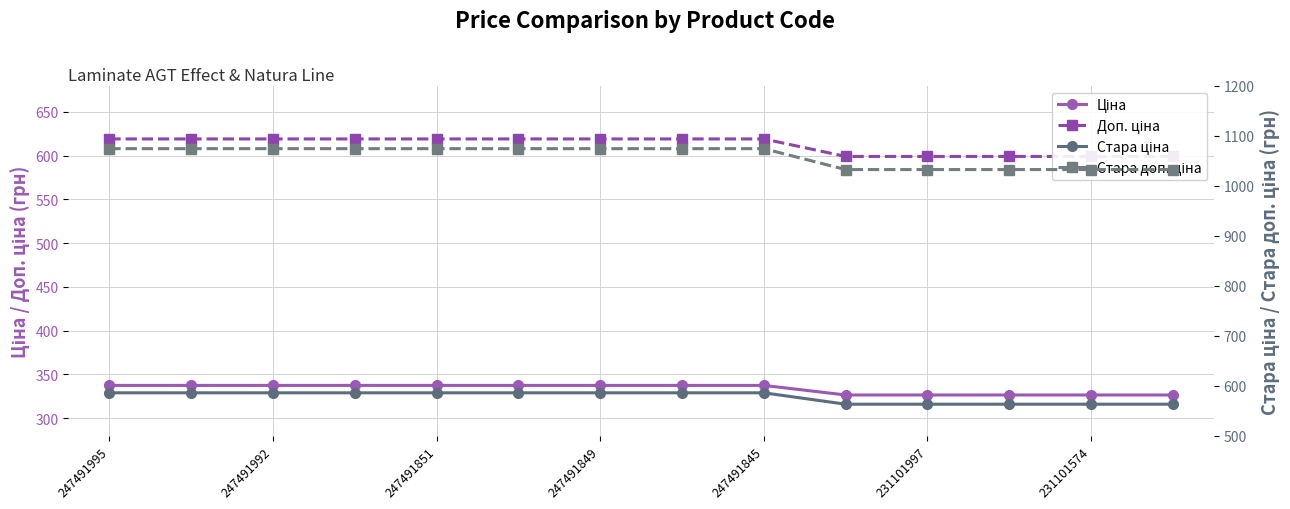

At 247491851, list the series in order from smallest to largest.

Ціна, Стара ціна, Доп. ціна, Стара доп. ціна